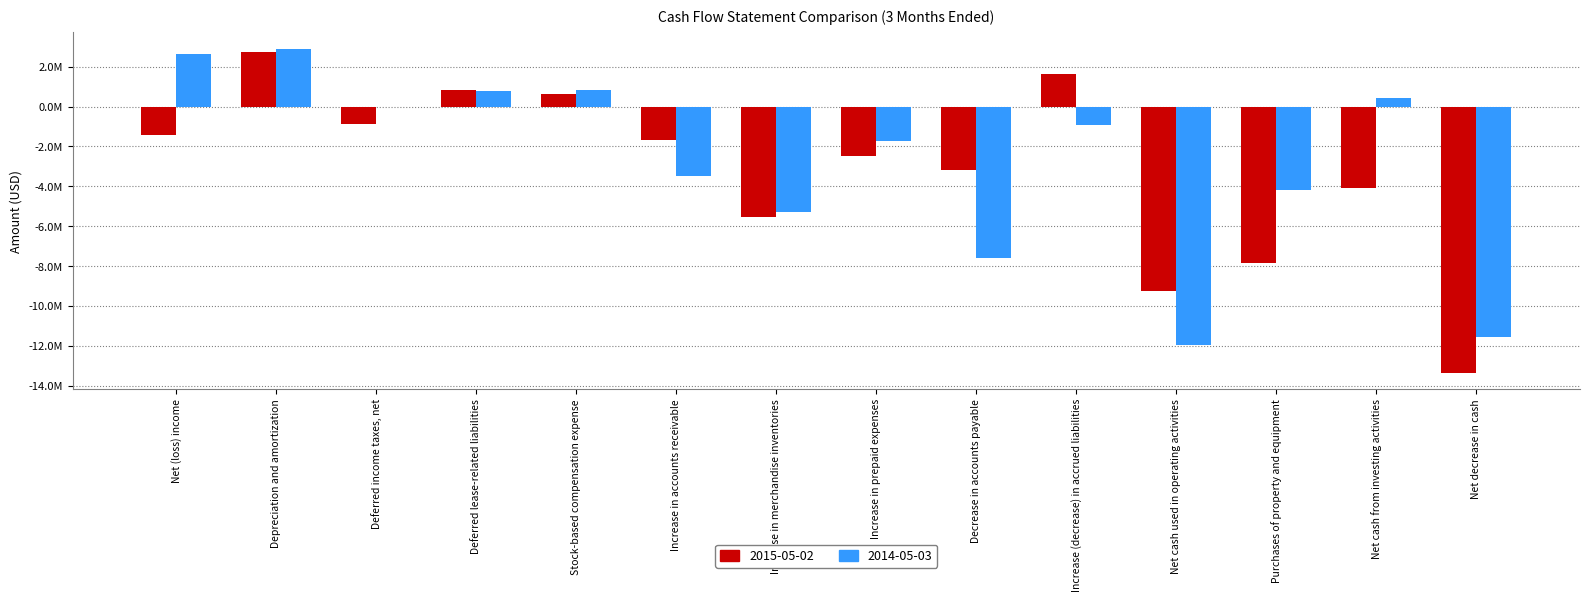

What are all the series names shown in the legend?

2015-05-02, 2014-05-03